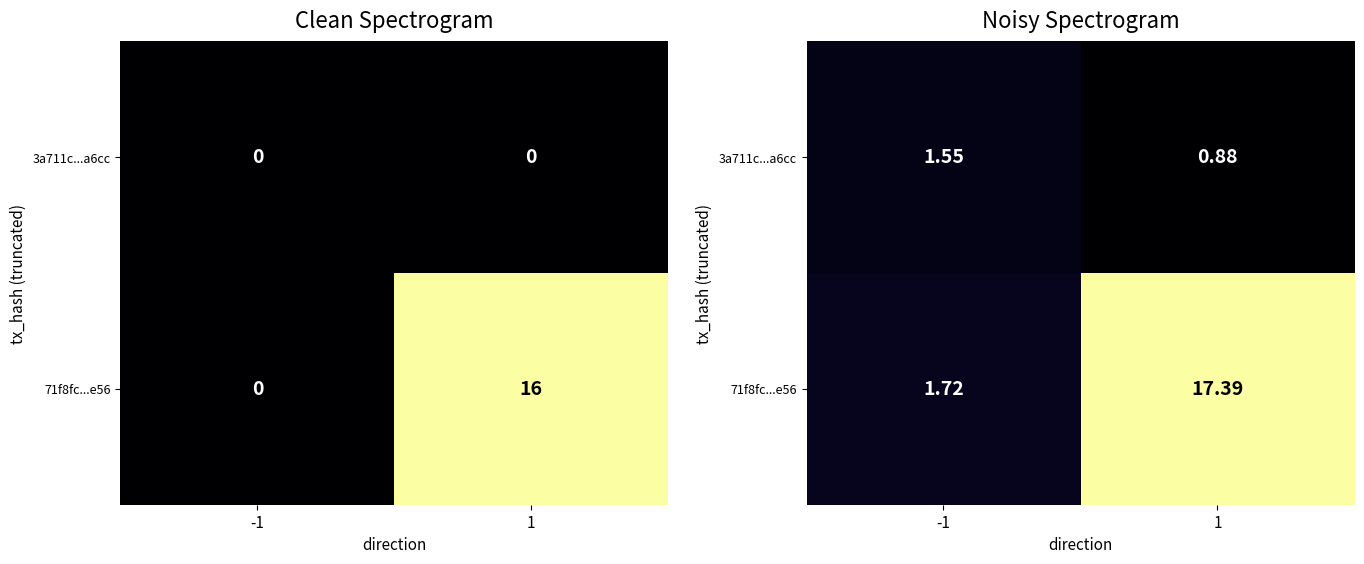

At how many categories does at least one series exceed 11?

1